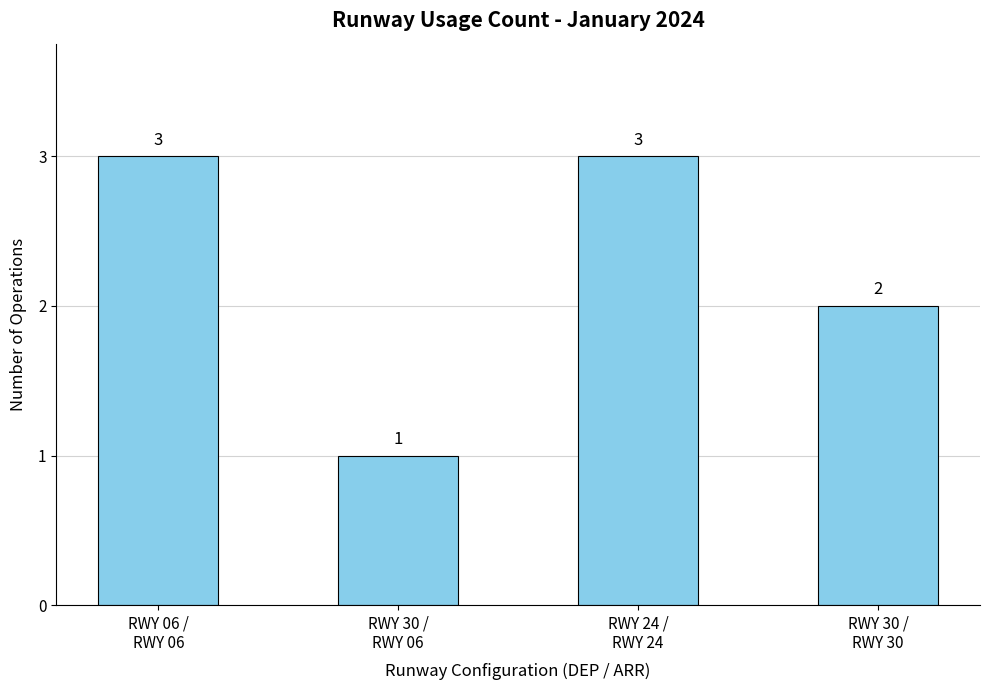

What is the average value?

2